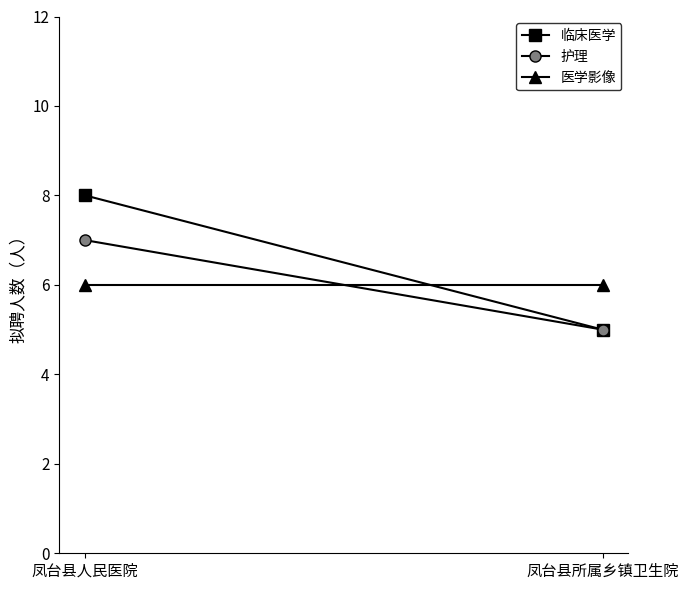

Between 凤台县所属乡镇卫生院 and 凤台县人民医院, which is larger?

凤台县人民医院